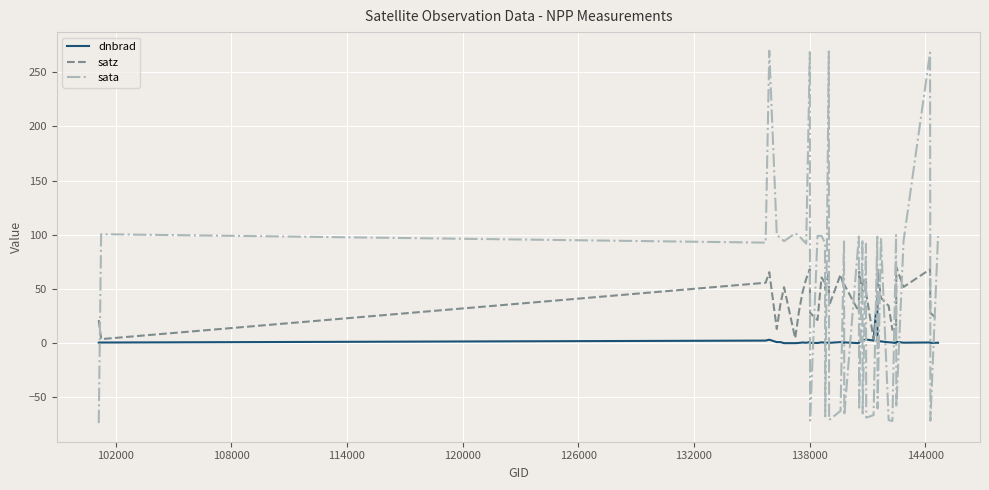

True or false: dnbrad has more than 2 points higher than both neighbors.

True